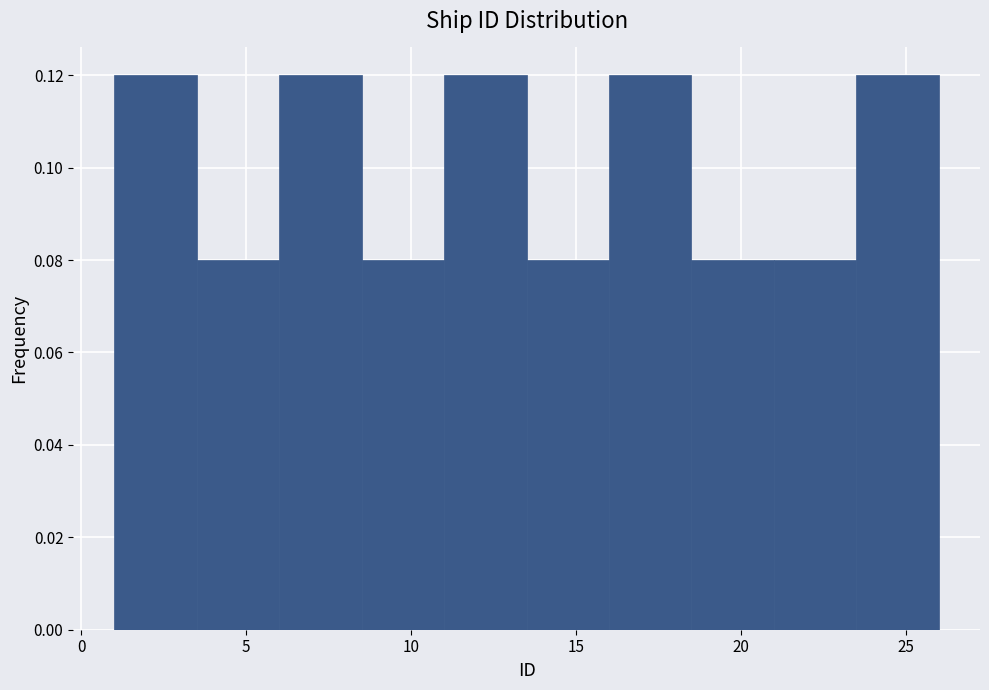

Reading left to right, list every bar in this chart as the range it spans on the x-axis followed by its height. The values are not printed on the chart, so give them approximately, as read against the axis.

1.0 to 3.5: 0.12
3.5 to 6.0: 0.08
6.0 to 8.5: 0.12
8.5 to 11.0: 0.08
11.0 to 13.5: 0.12
13.5 to 16.0: 0.08
16.0 to 18.5: 0.12
18.5 to 21.0: 0.08
21.0 to 23.5: 0.08
23.5 to 26.0: 0.12